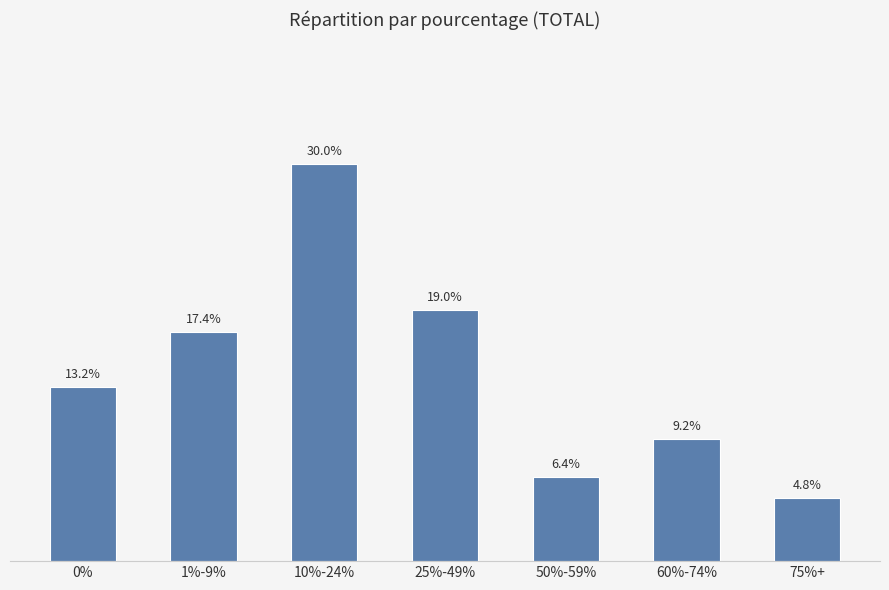

Are the bars horizontal?

No